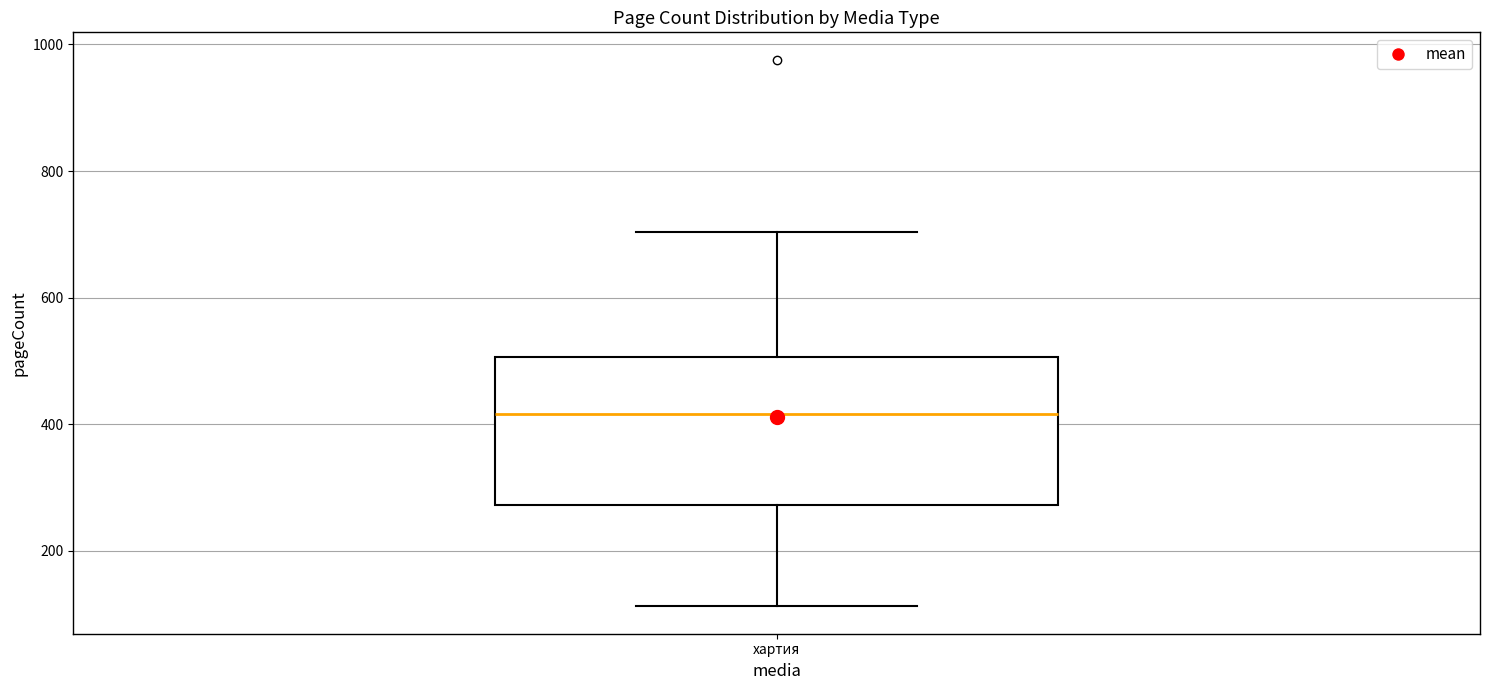

Where does the upper whisker of the box for хартия end on the y-axis? The values are not printed on the chart, so give them approximately, as read against the axis.

700